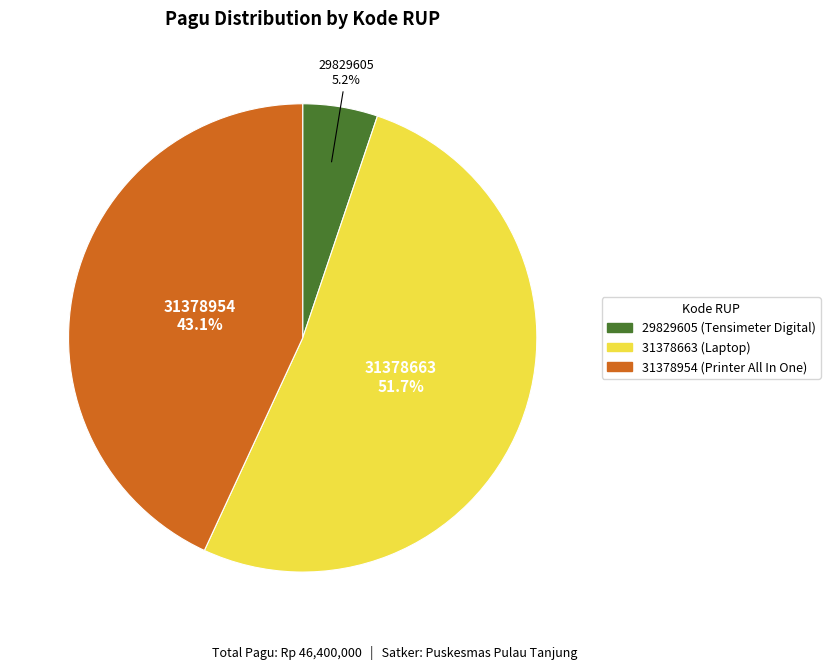

Which slice is the smallest?

29829605